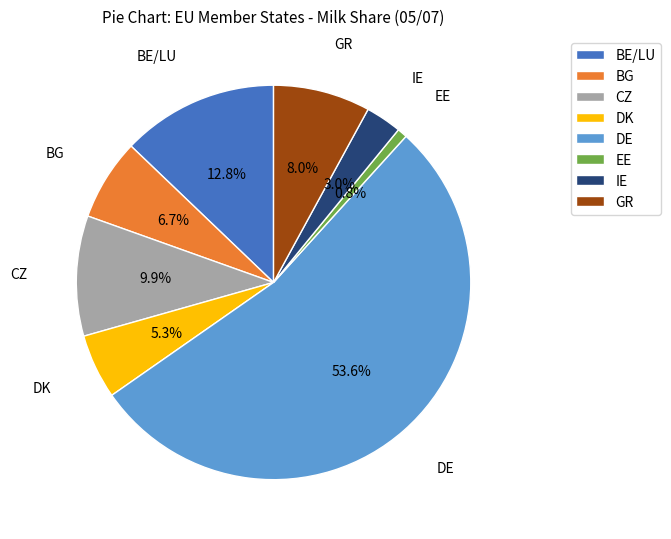

How many slices are in this pie chart?

8